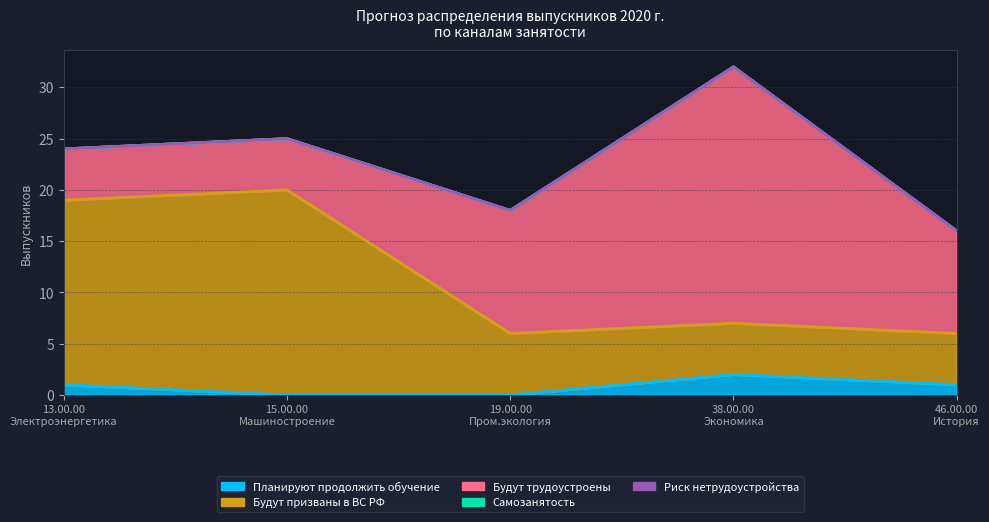

The Планируют продолжить обучение series shows -3 at 15.00.00. True or false?

False